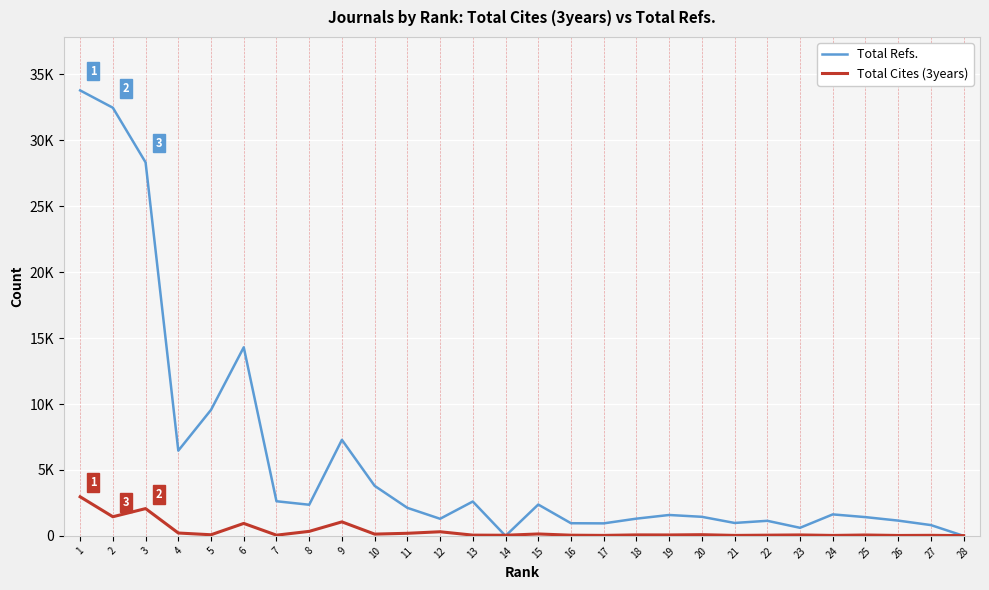

True or false: Total Refs. has more than 0 interior local peaks.

True